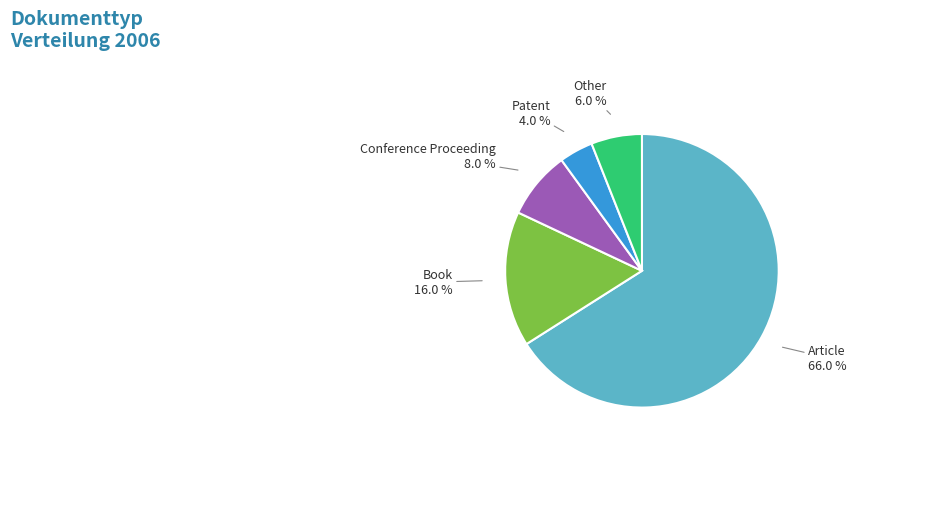

How many slices are in this pie chart?

5